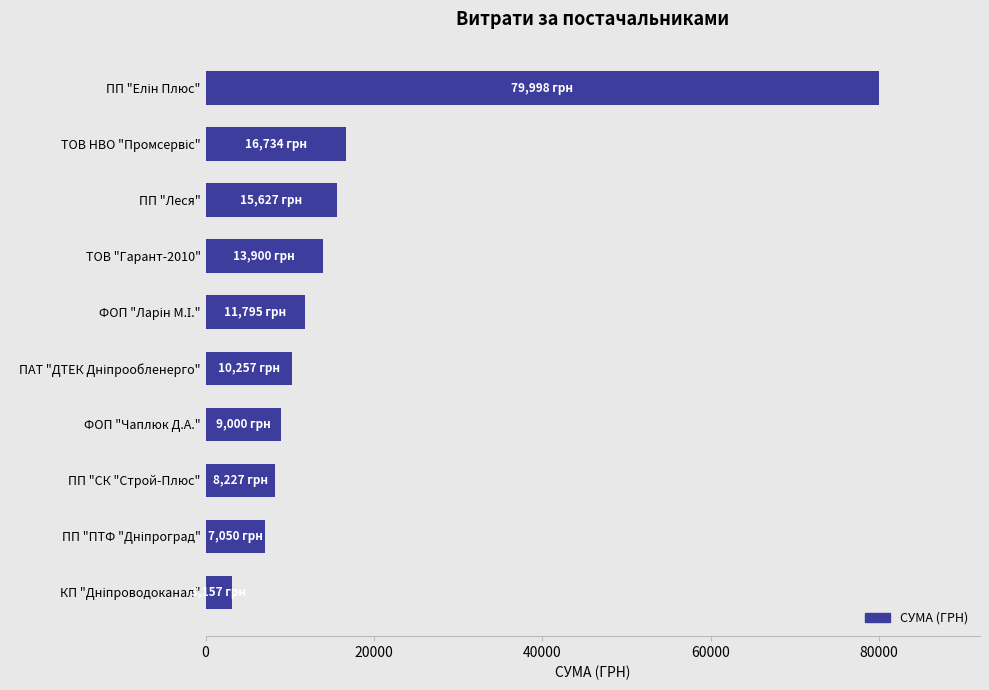

Which has a higher value, ПП "СК "Строй-Плюс" or ПП "Леся"?

ПП "Леся"